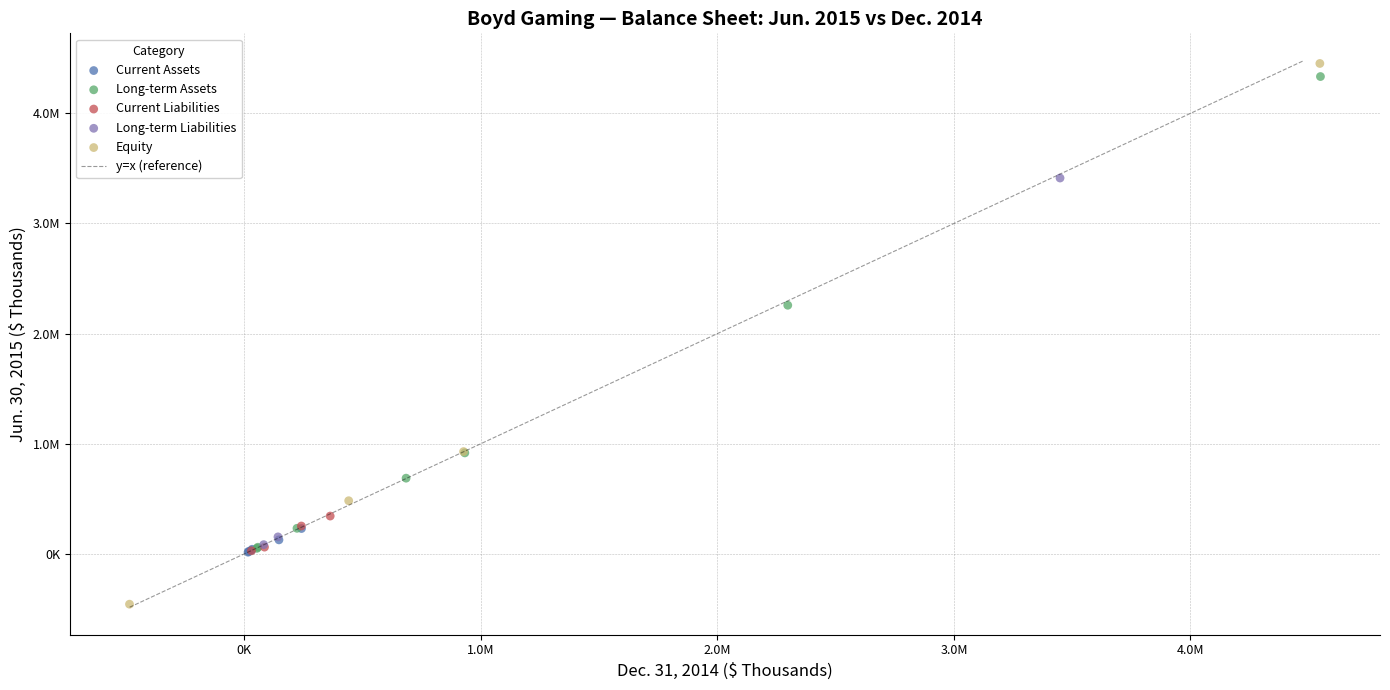

Which series has the largest Y range (max minus min)?

Equity